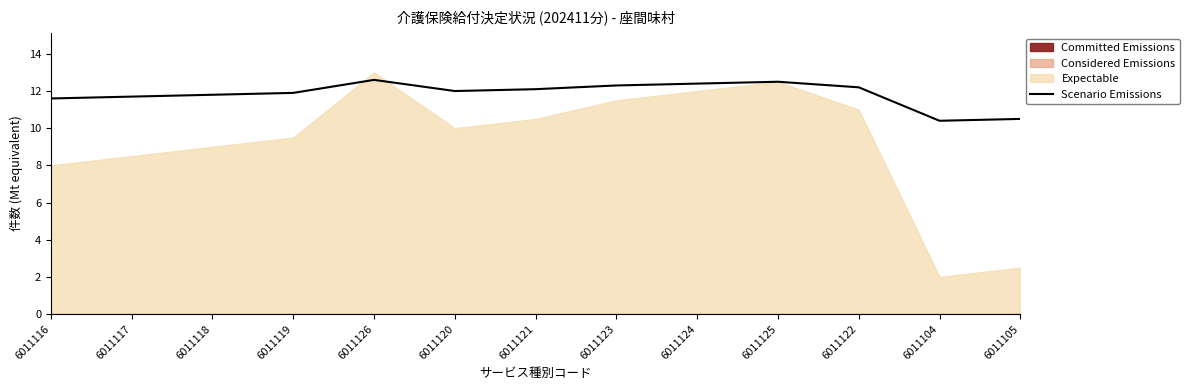

Which category has the lowest value across all series?

6011104